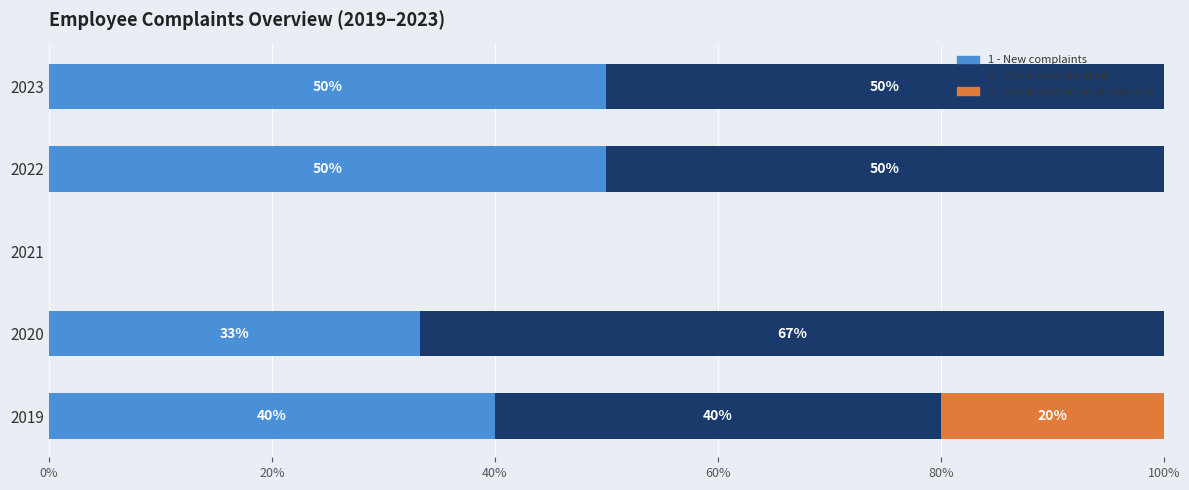

What is the total value across all series at 2023?

100.0